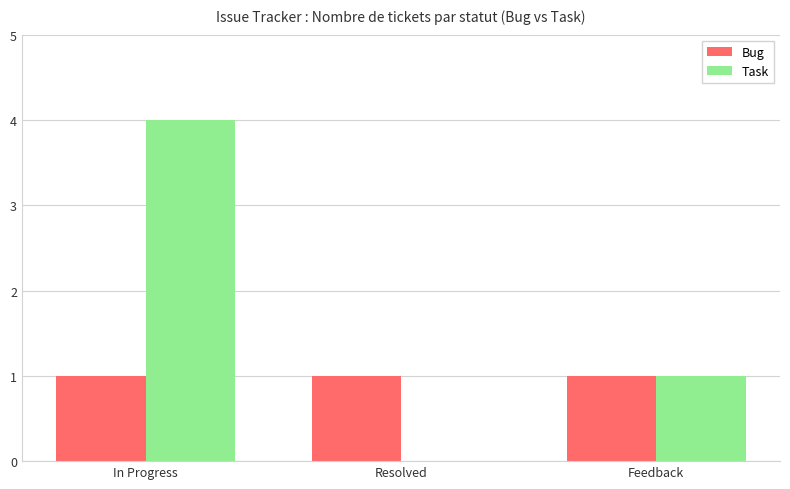

How many distinct data groups are displayed?

2